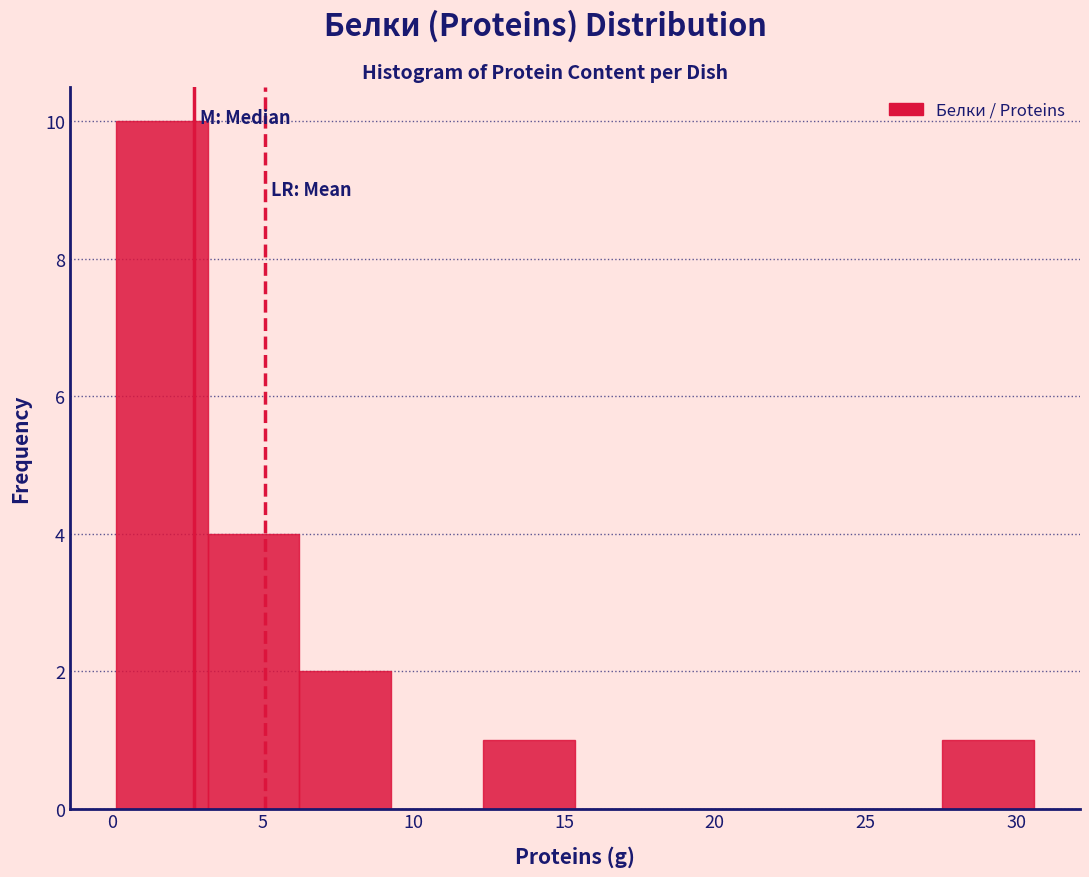

Reading left to right, list every bar in this chart as the range it spans on the x-axis followed by its height. Neither the bar edges nor the heights are printed on the chart, so give them approximately, as read against the axes.

0.0 to 3.0: 10
3.0 to 6.0: 4
6.0 to 9.5: 2
9.5 to 12.5: 0
12.5 to 15.5: 1
15.5 to 18.5: 0
18.5 to 21.5: 0
21.5 to 24.5: 0
24.5 to 27.5: 0
27.5 to 30.5: 1